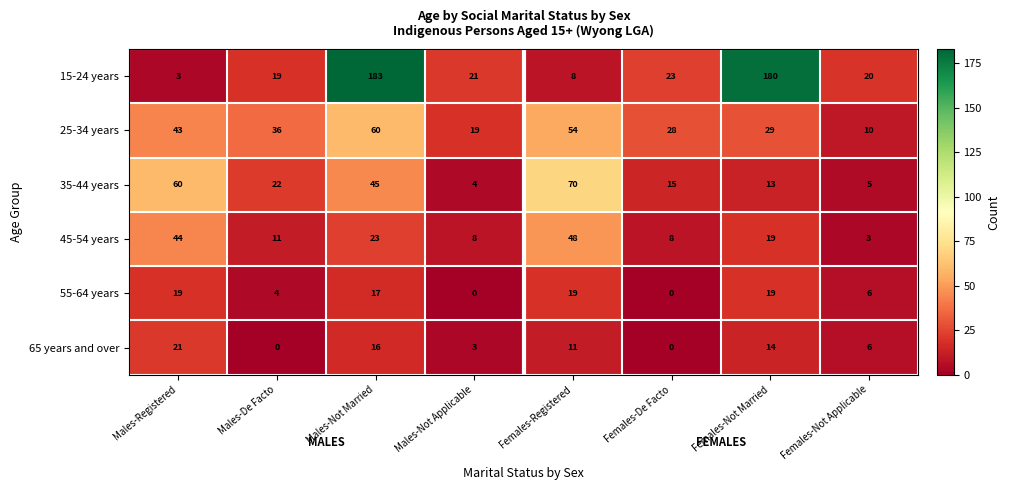

Which series has the largest total across all categories?

15-24 years